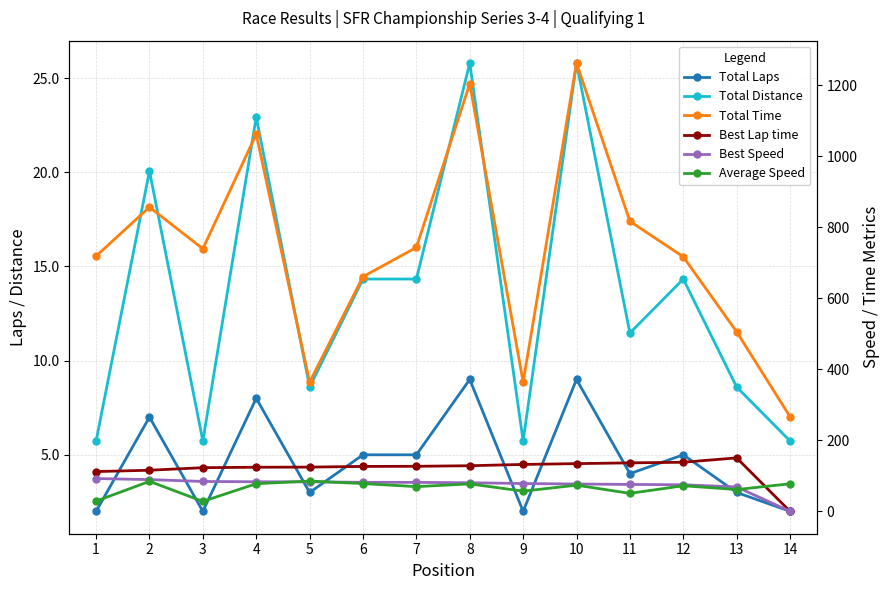

What is the average value of the Total Laps series?

4.7